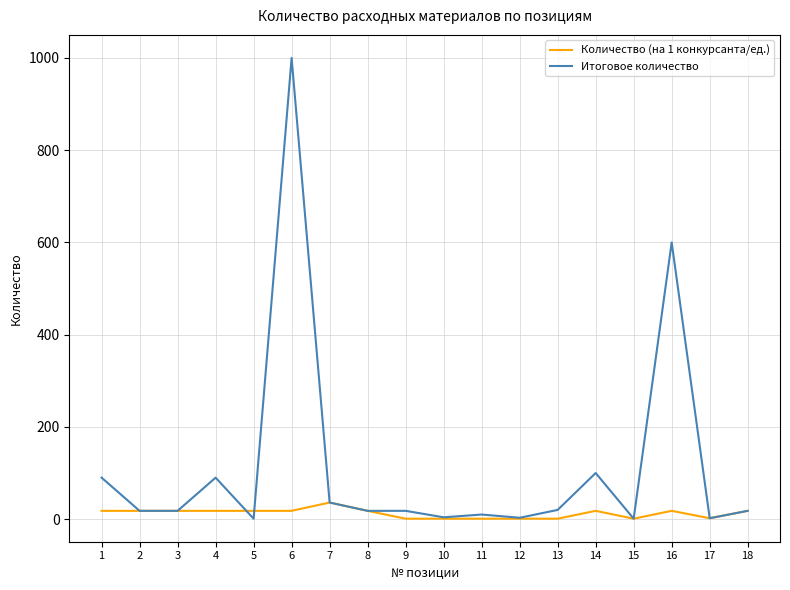

What is the maximum value shown in the chart?

1000